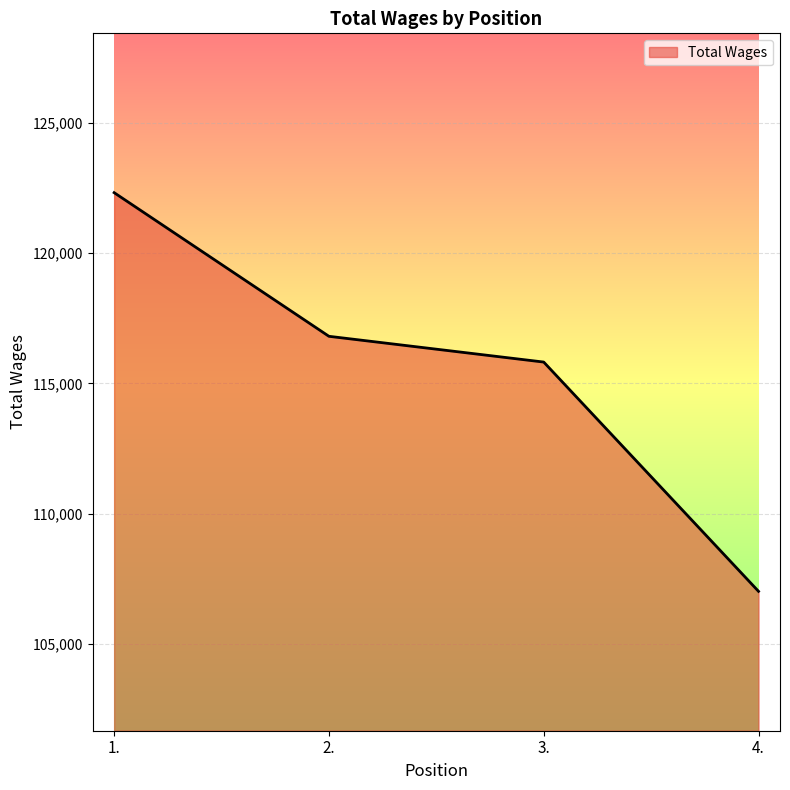

At which label does the data first exceed 116806?

1.